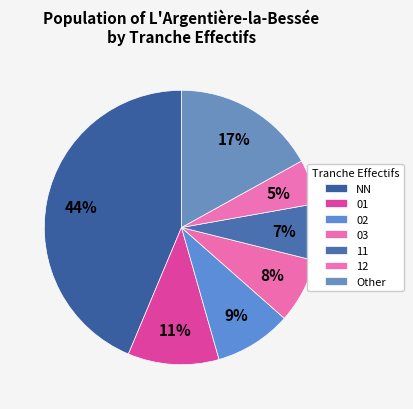

Is there a majority slice in this chart?

No